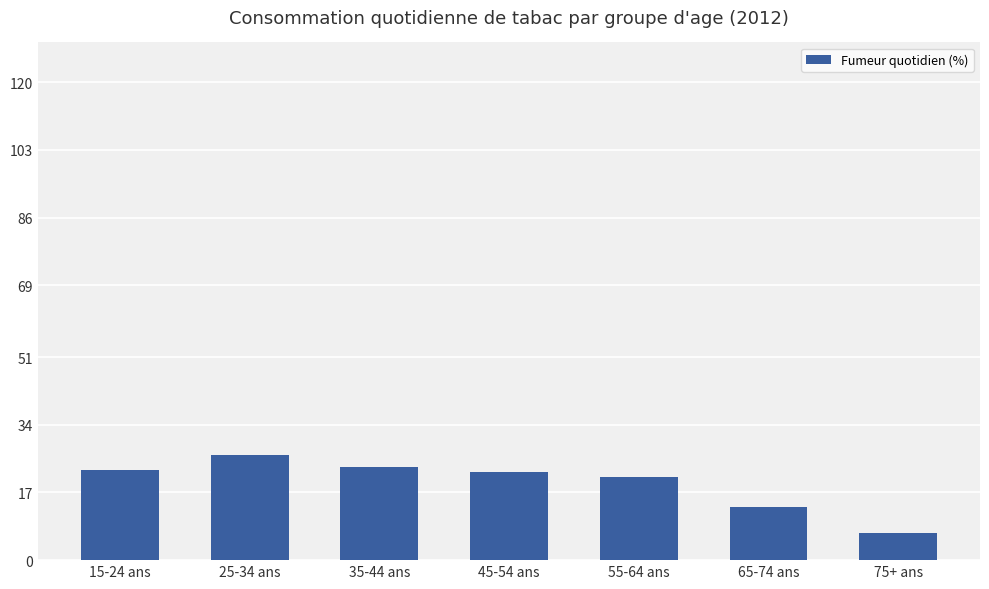

What is the change in value from 15-24 ans to 75+ ans?

-16.0